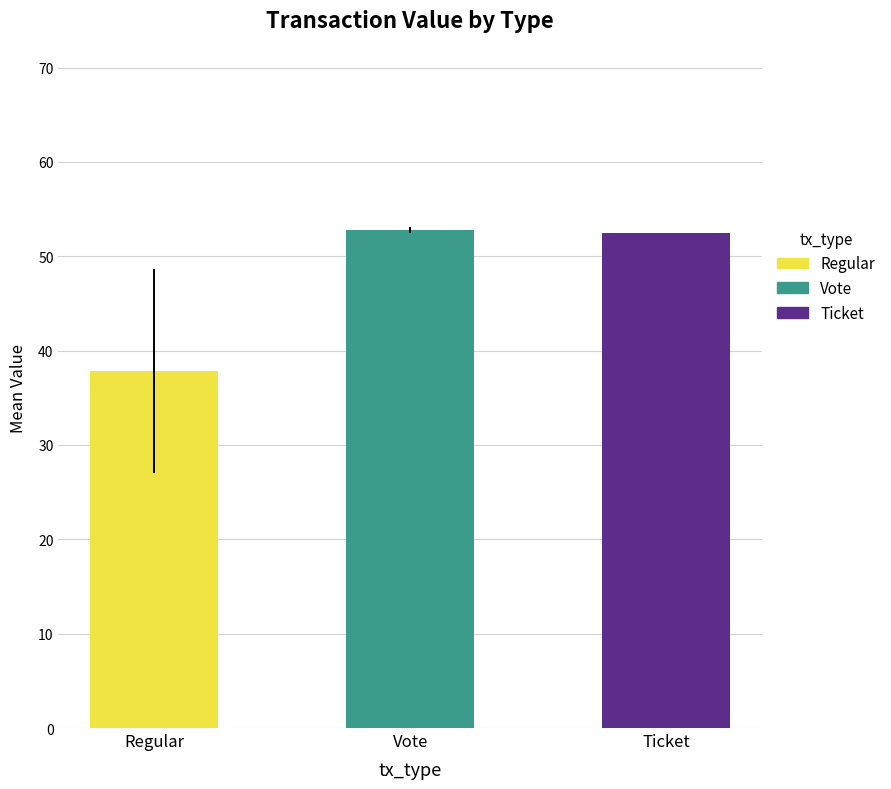

What are all the series names shown in the legend?

Regular, Vote, Ticket